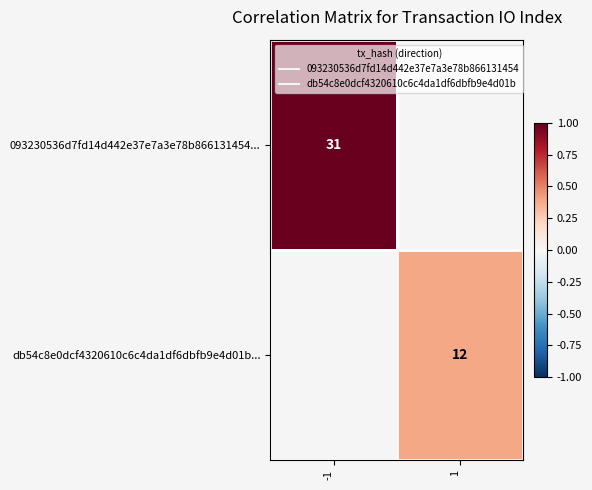

Which category has the highest value across all series?

-1